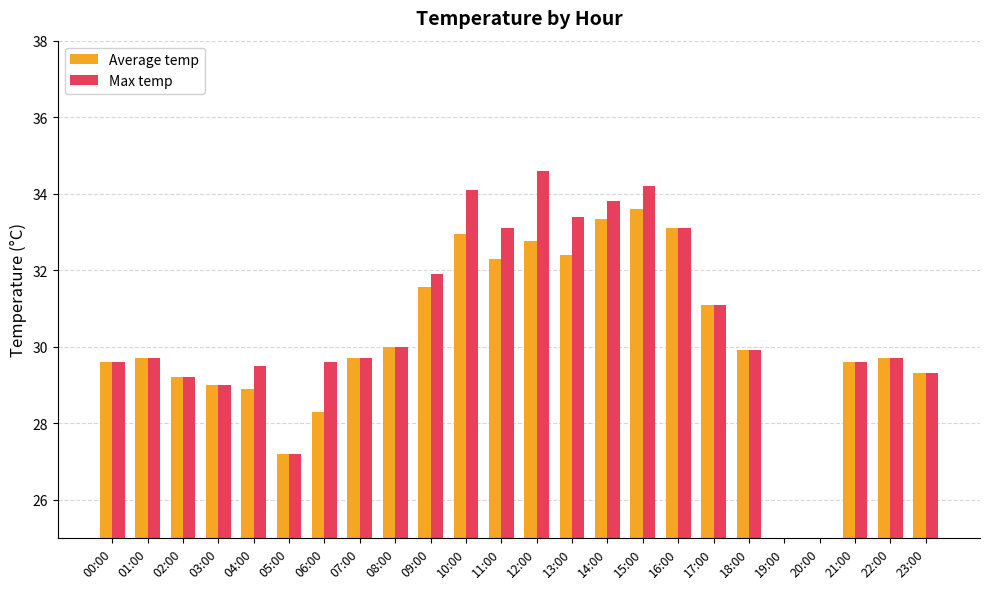

Are the bars horizontal?

No